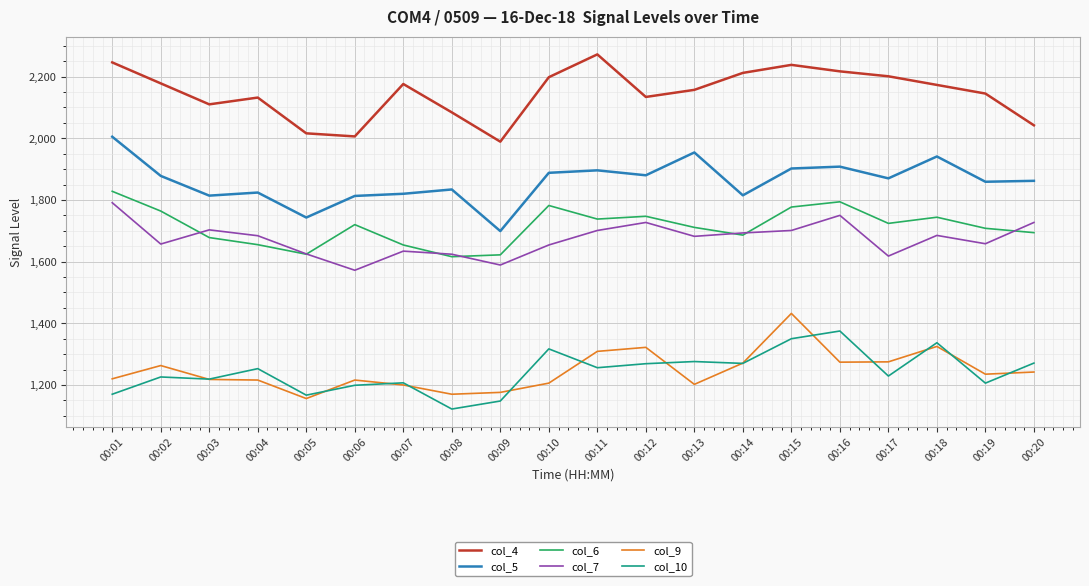

What is the total value across all series at 00:15?

10400